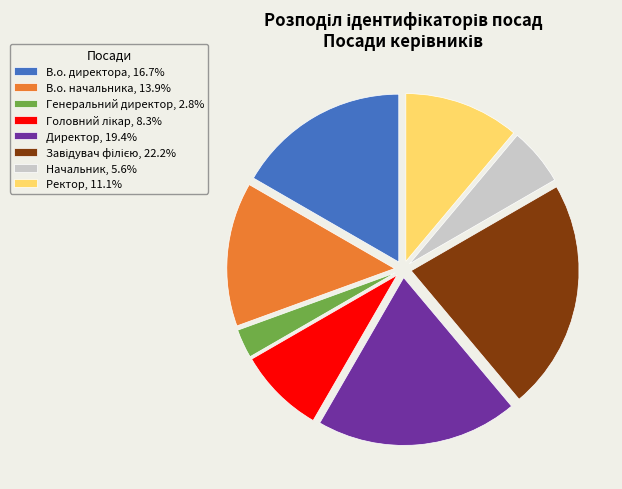

Do Начальник, 5.6% and Ректор, 11.1% together represent more than half of the pie?

No